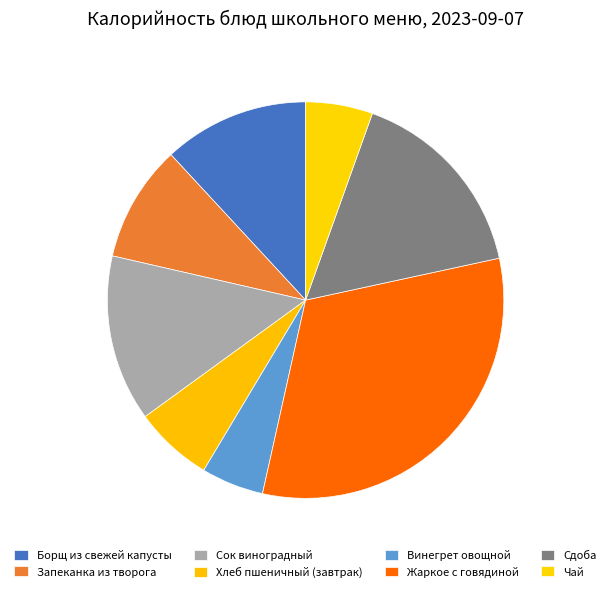

Is Жаркое с говядиной the majority of the pie?

No